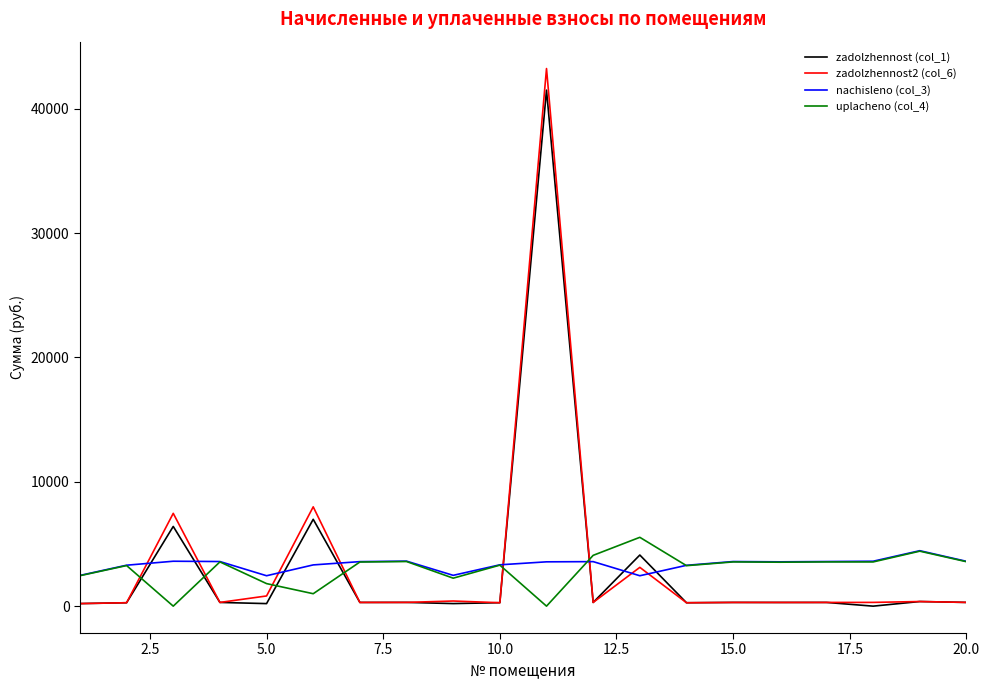

What is the difference between the second highest and minimum values in the zadolzhennost (col_1) series?

6984.1